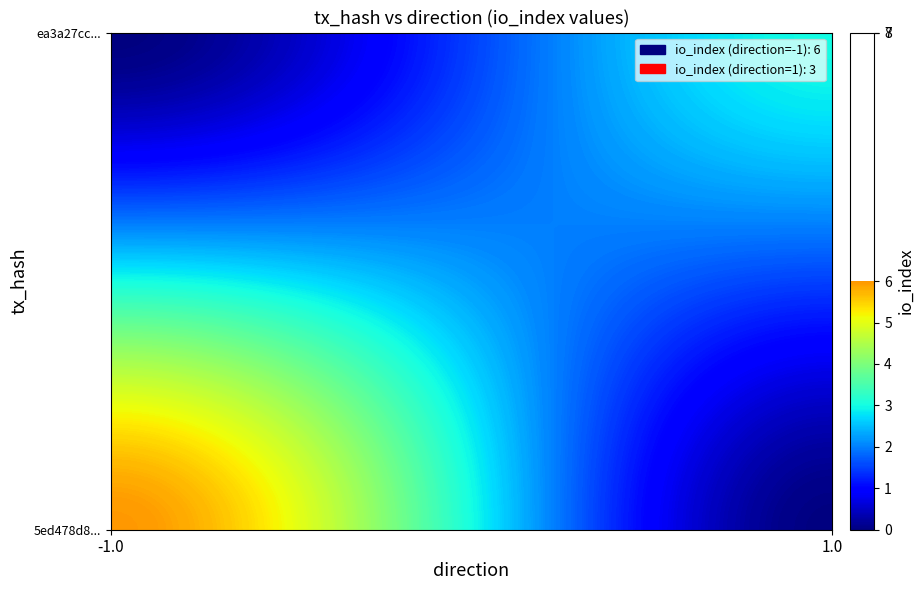

Which has a higher value, io_index or direction?

io_index